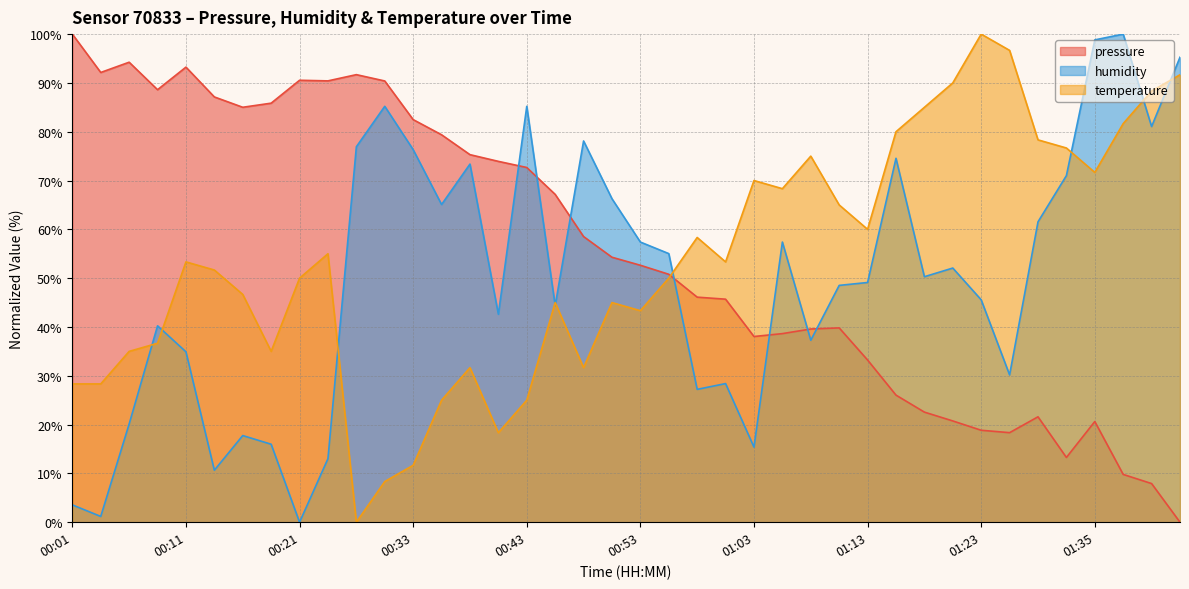

How many interior local valleys does the humidity series have?

12